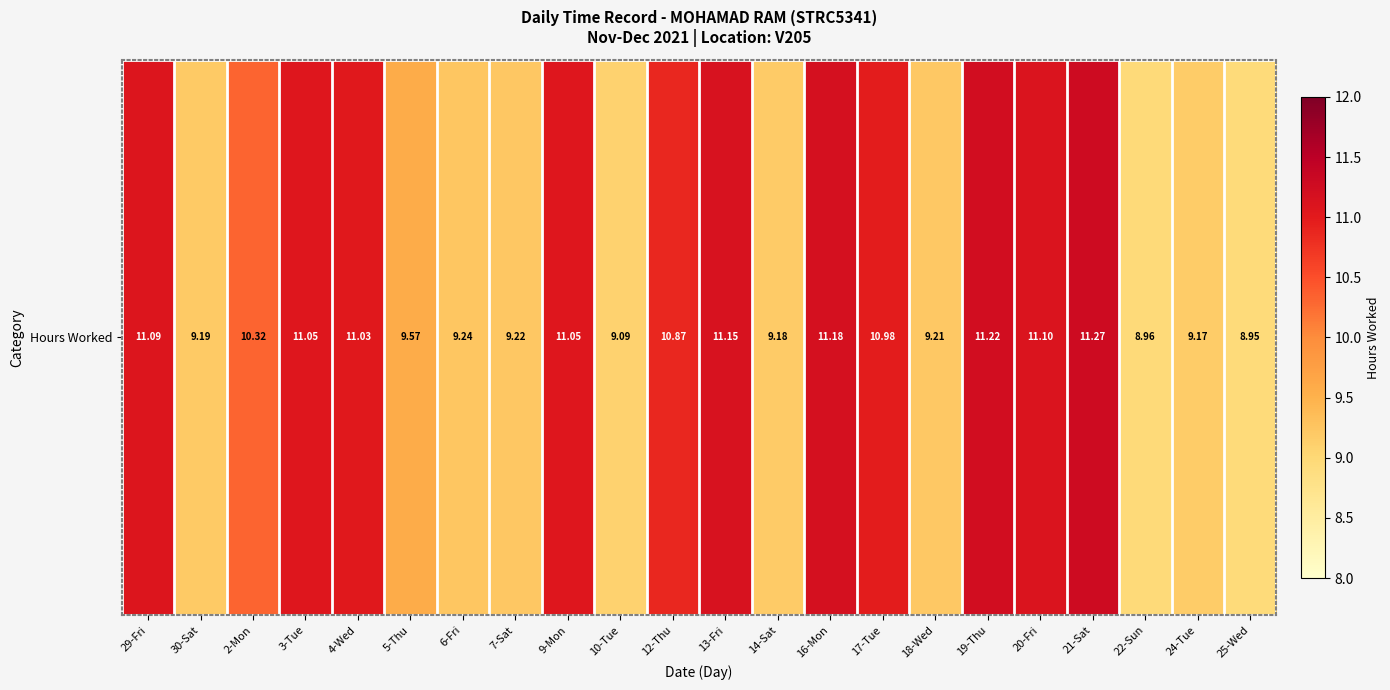

What is the difference between the maximum and minimum values?

2.3